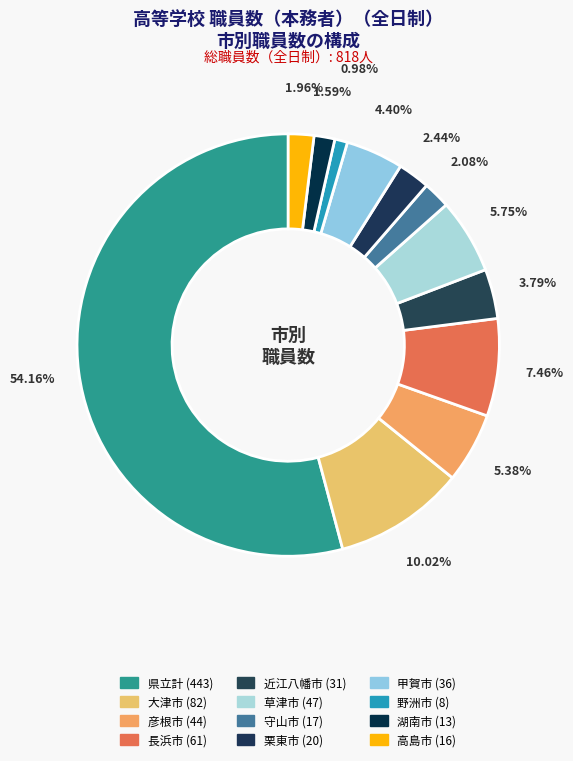

What is the total percentage of 野洲市 and 長浜市?

8.4%